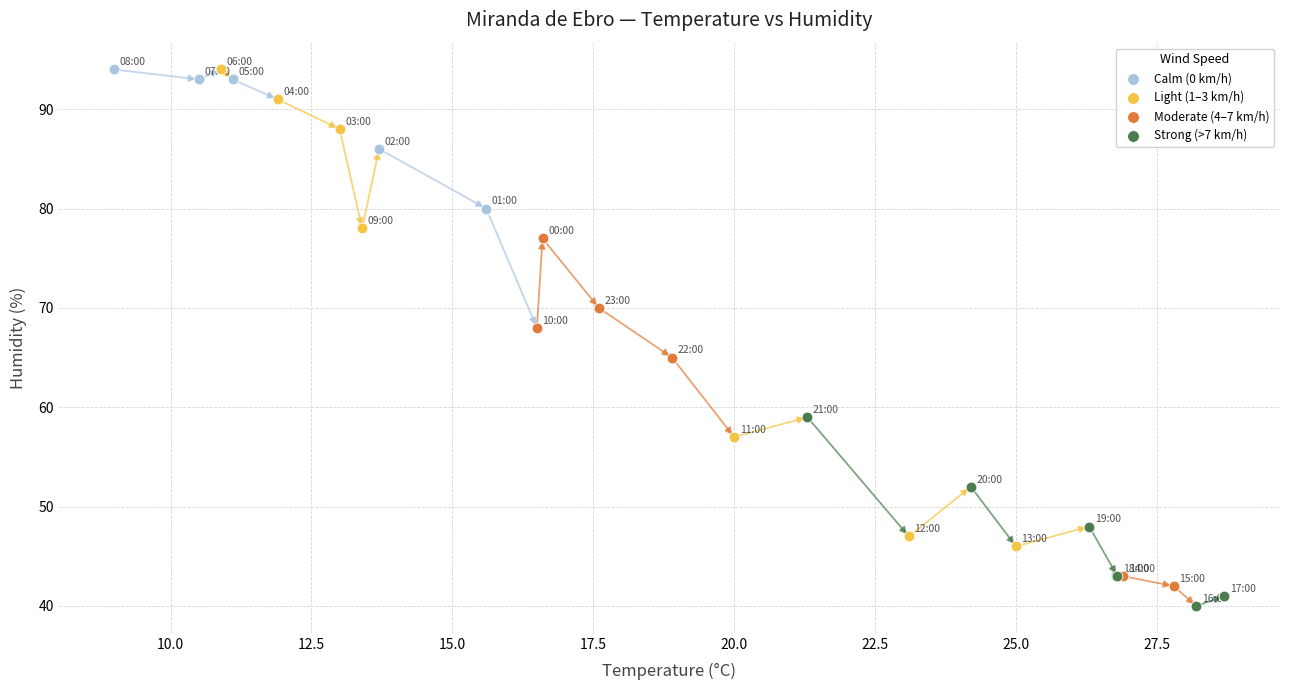

Which series has the largest Y range (max minus min)?

Light (1–3 km/h)